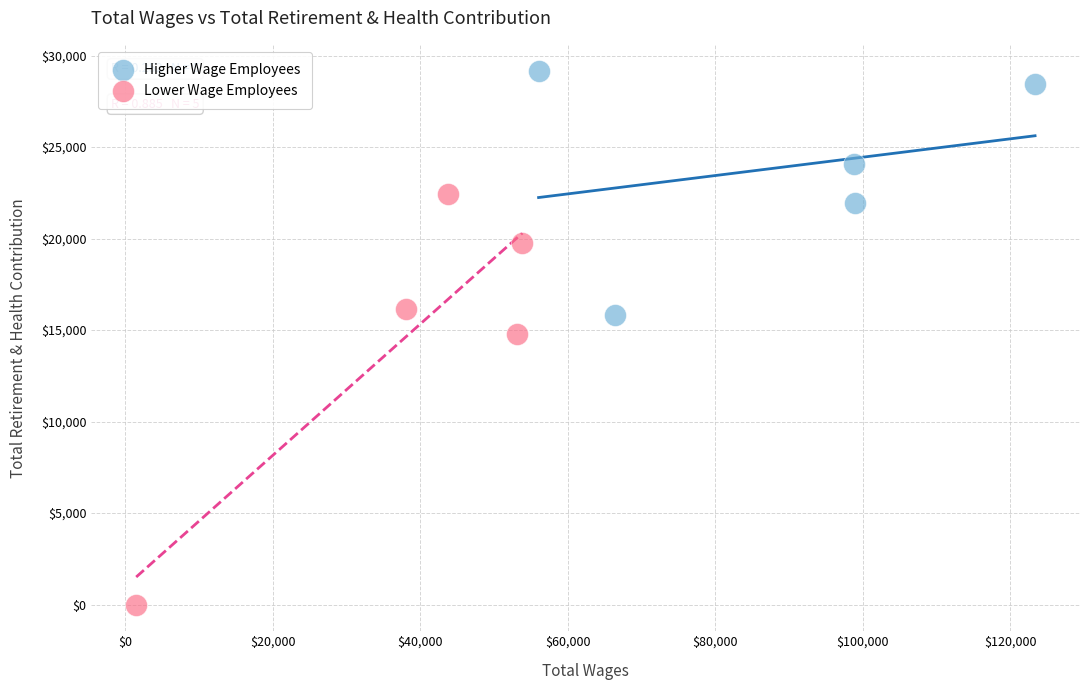

Which series contains the highest Y value?

Higher Wage Employees